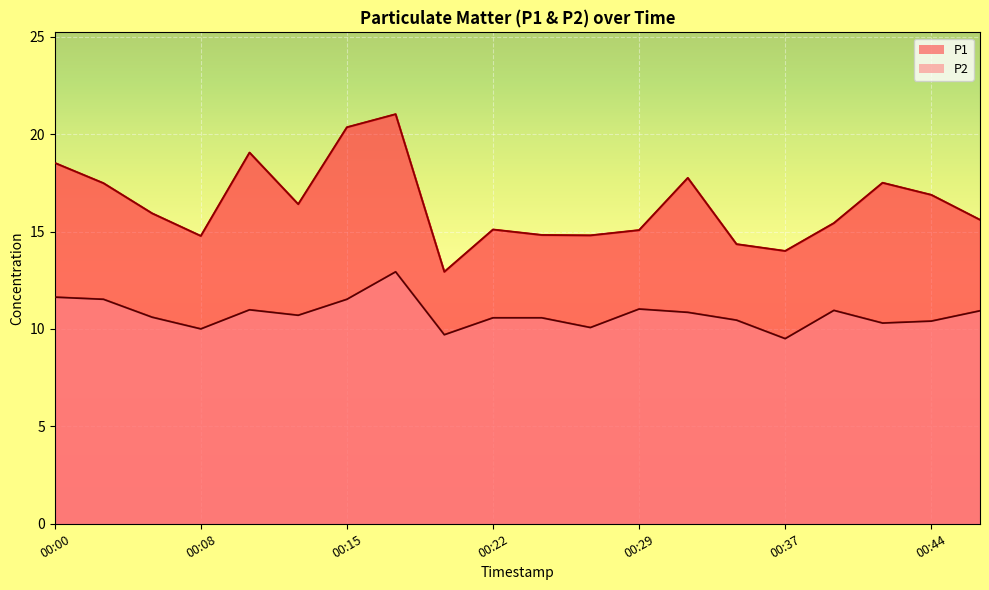

True or false: P2 and P1 cross at least once.

False